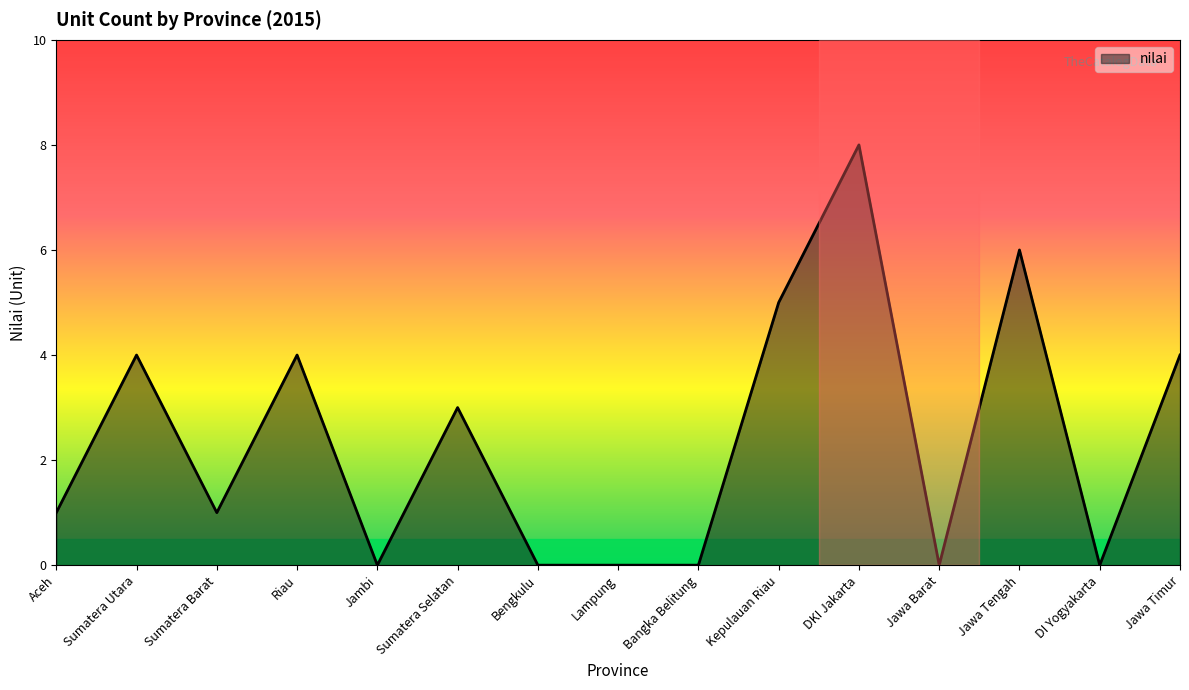

Which has a higher value, Sumatera Barat or DI Yogyakarta?

Sumatera Barat